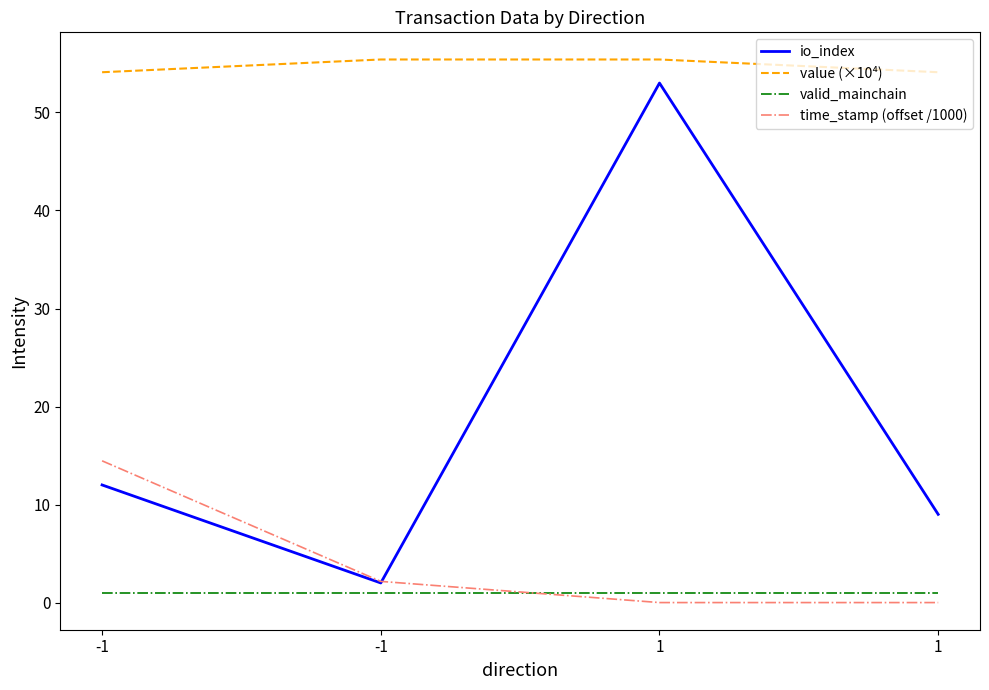

Is this an area chart (filled region under the line)?

No